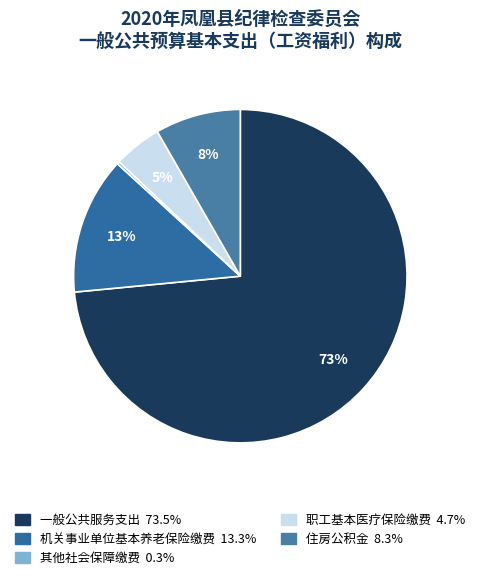

Which category has the biggest portion of the pie?

一般公共服务支出